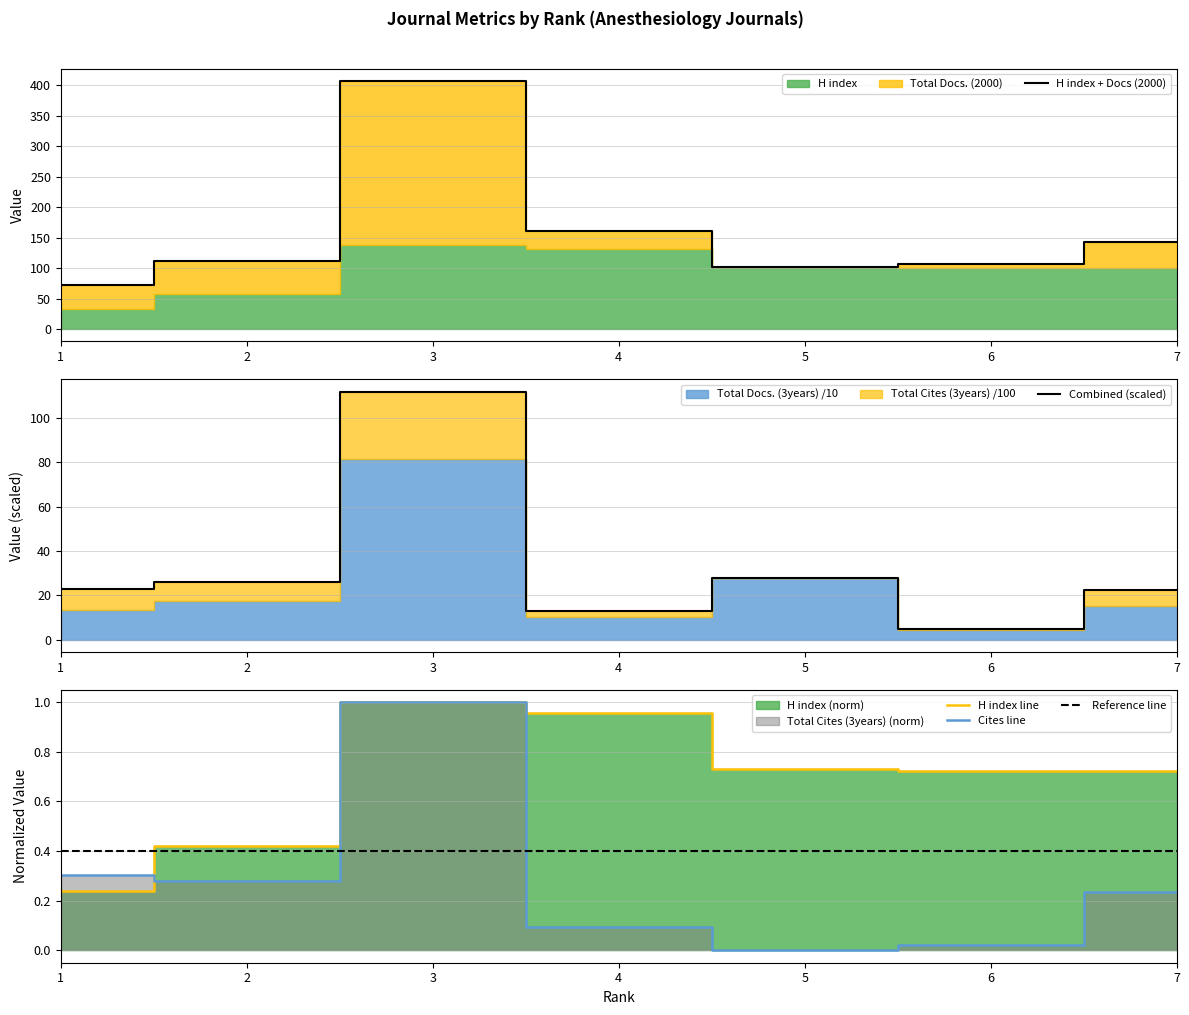

Which label corresponds to the largest value in the chart?

3